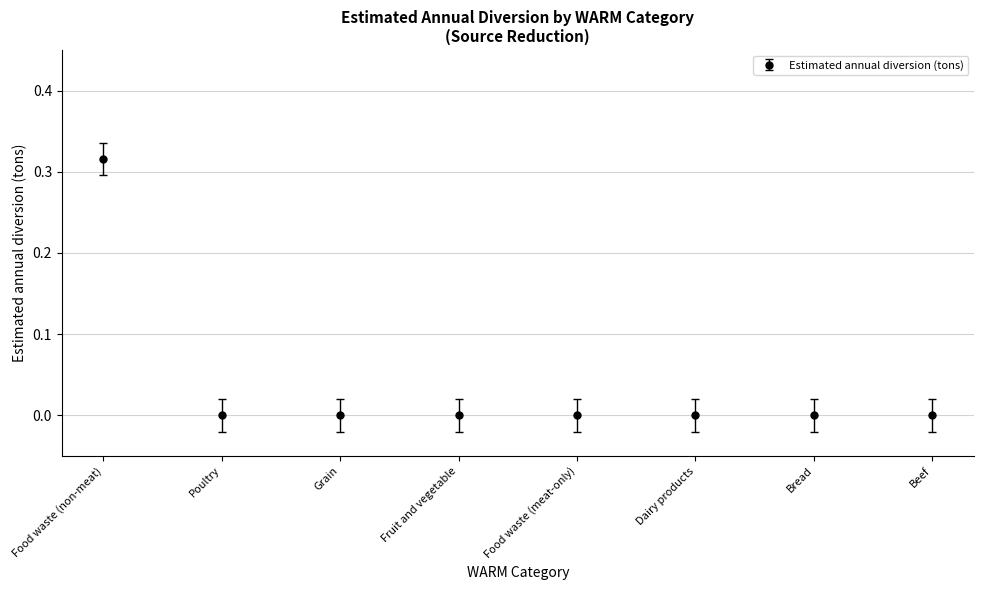

What is the change in value from Food waste (non-meat) to Dairy products?

-0.3